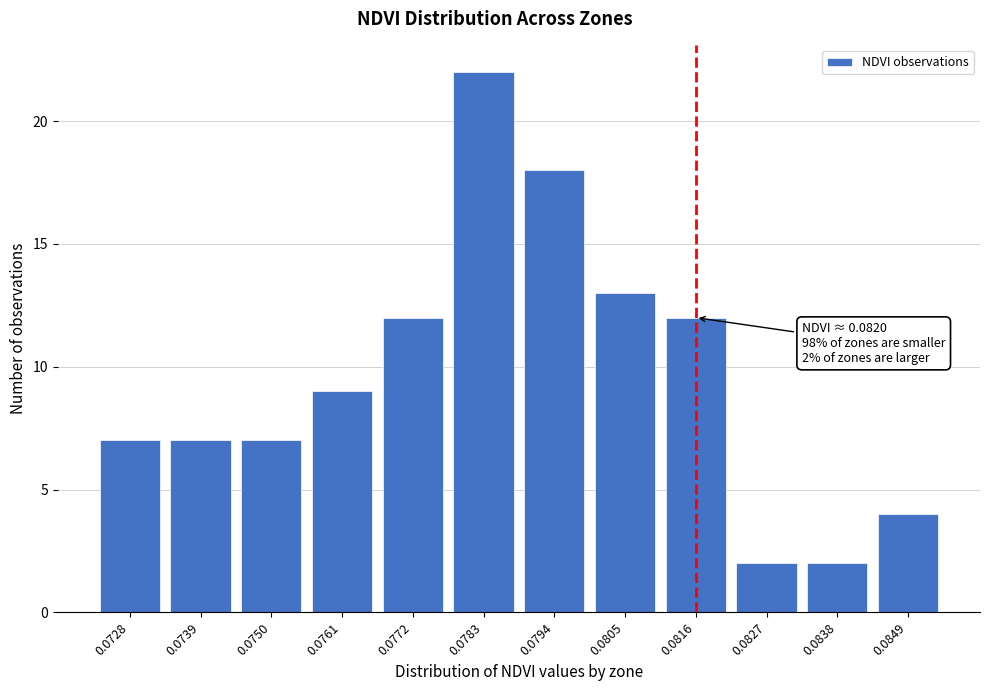

Reading right to left, what are all the values shown in this chart?

4	2	2	12	13	18	22	12	9	7	7	7